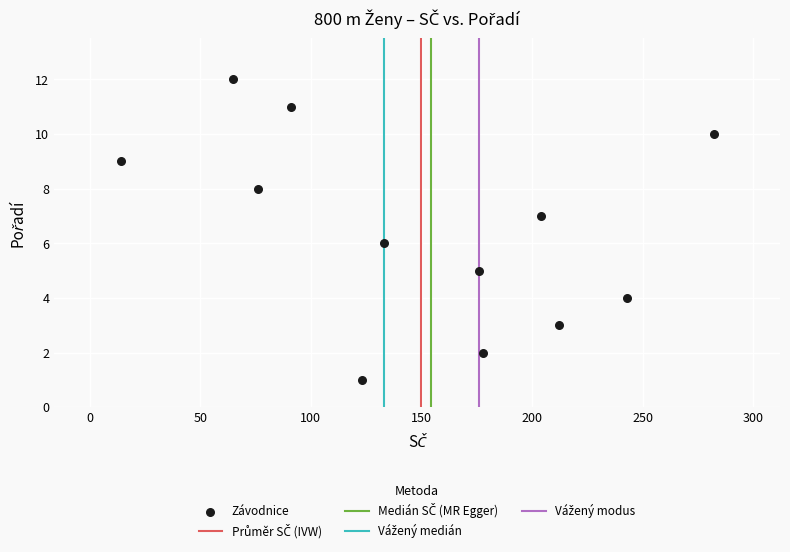

What is the range of Y values (max minus min)?

11